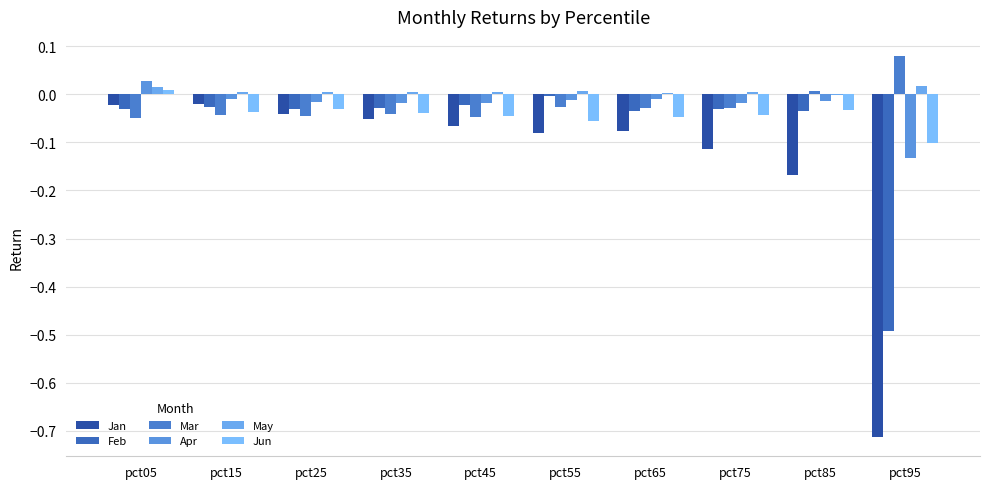

How many groups of bars are there?

10